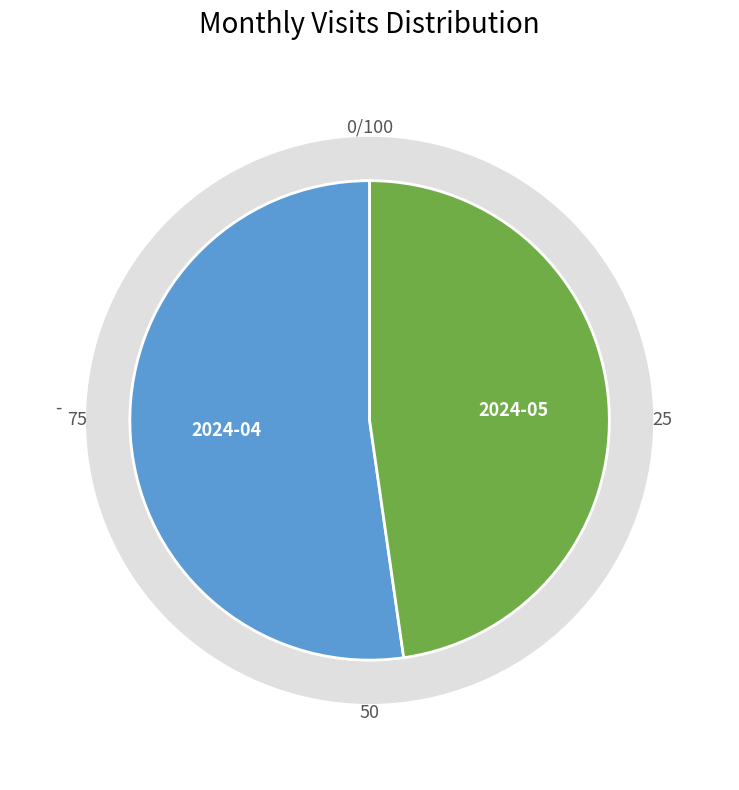

Which slice is the smallest?

2024-05